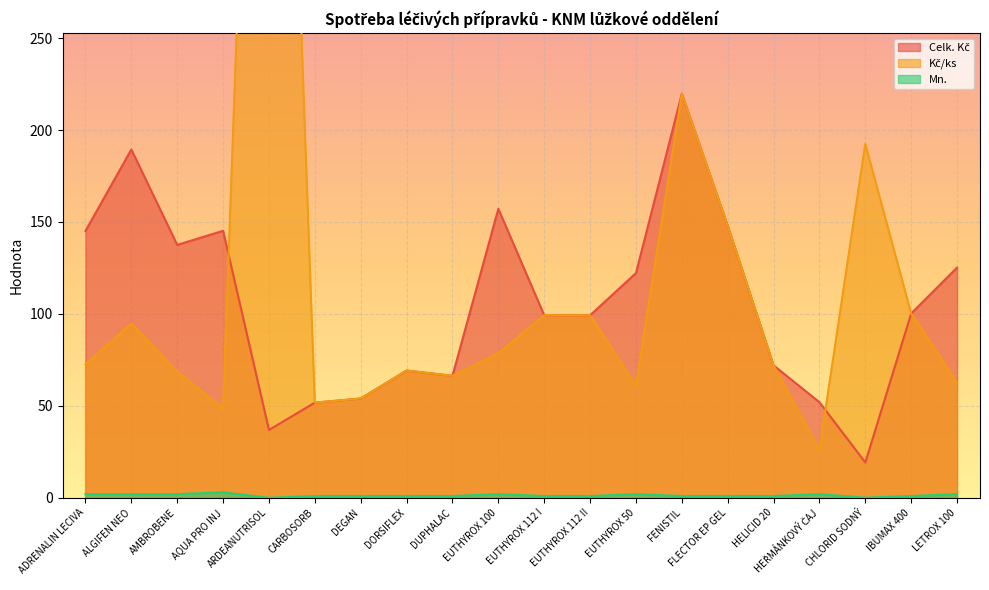

True or false: Celk. Kč has more than 0 interior local peaks.

True